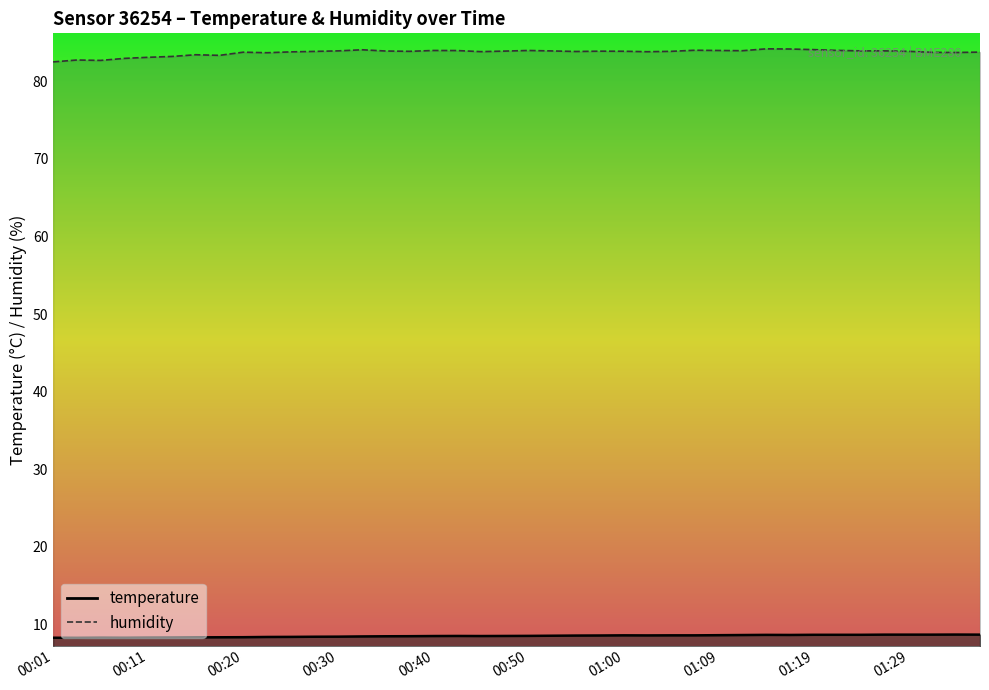

Rank the categories by humidity value from lowest to highest.

00:01, 00:06, 00:03, 00:08, 00:11, 00:13, 00:18, 00:16, 00:23, 01:34, 01:31, 00:20, 01:36, 00:25, 01:02, 00:45, 00:55, 00:28, 00:38, 01:04, 01:29, 01:00, 00:57, 00:47, 00:35, 00:52, 00:30, 01:24, 01:26, 01:12, 00:42, 00:40, 00:50, 01:09, 01:22, 01:07, 00:33, 01:19, 01:17, 01:14